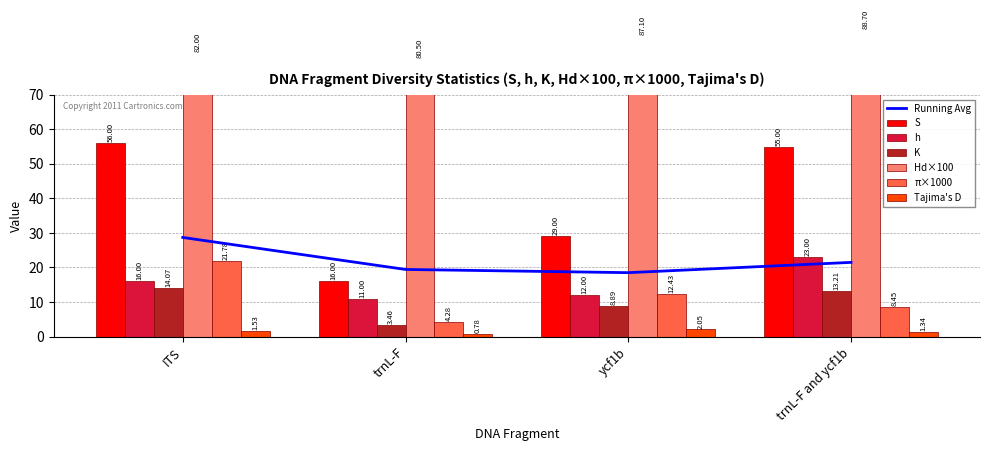

What is the difference between the maximum and minimum values in the h series?

12.0